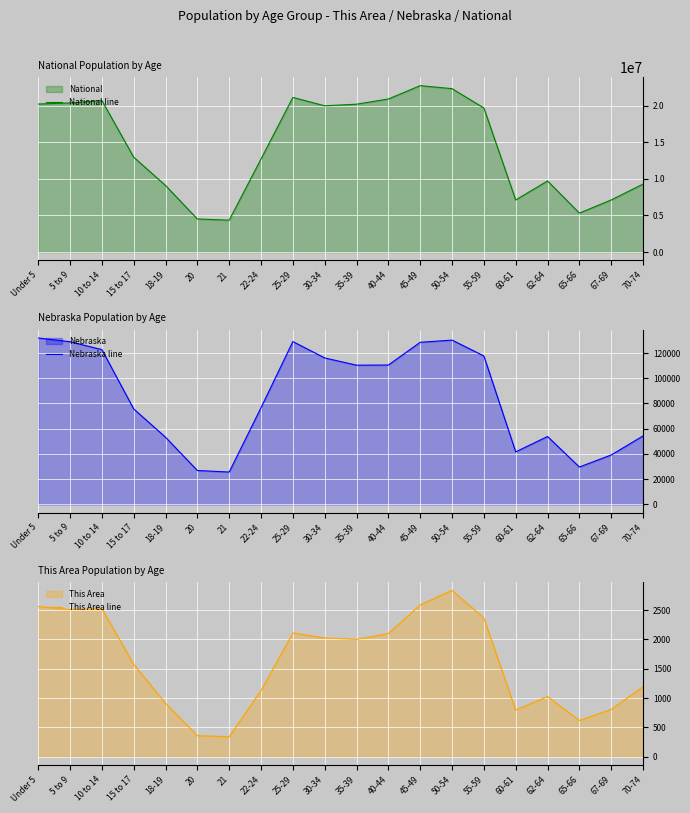

Which series has the largest range (max minus min)?

National line